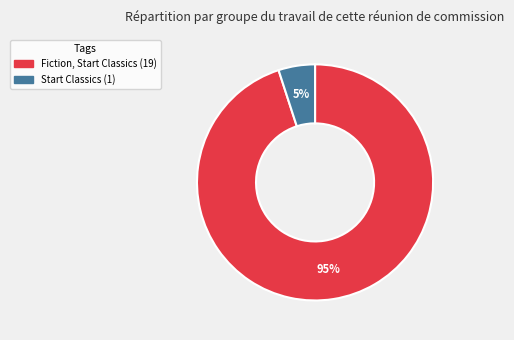

Is the sum of Fiction, Start Classics and Start Classics greater than half?

Yes